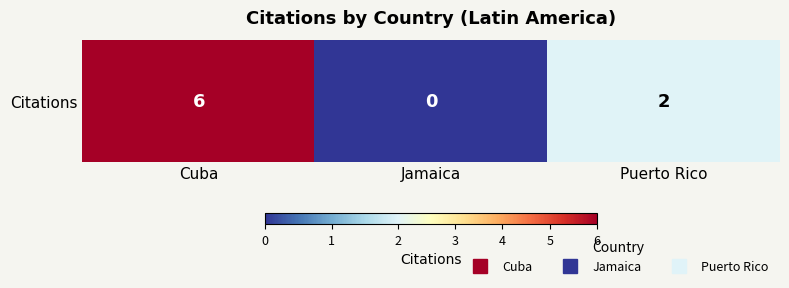

How many distinct data groups are displayed?

1